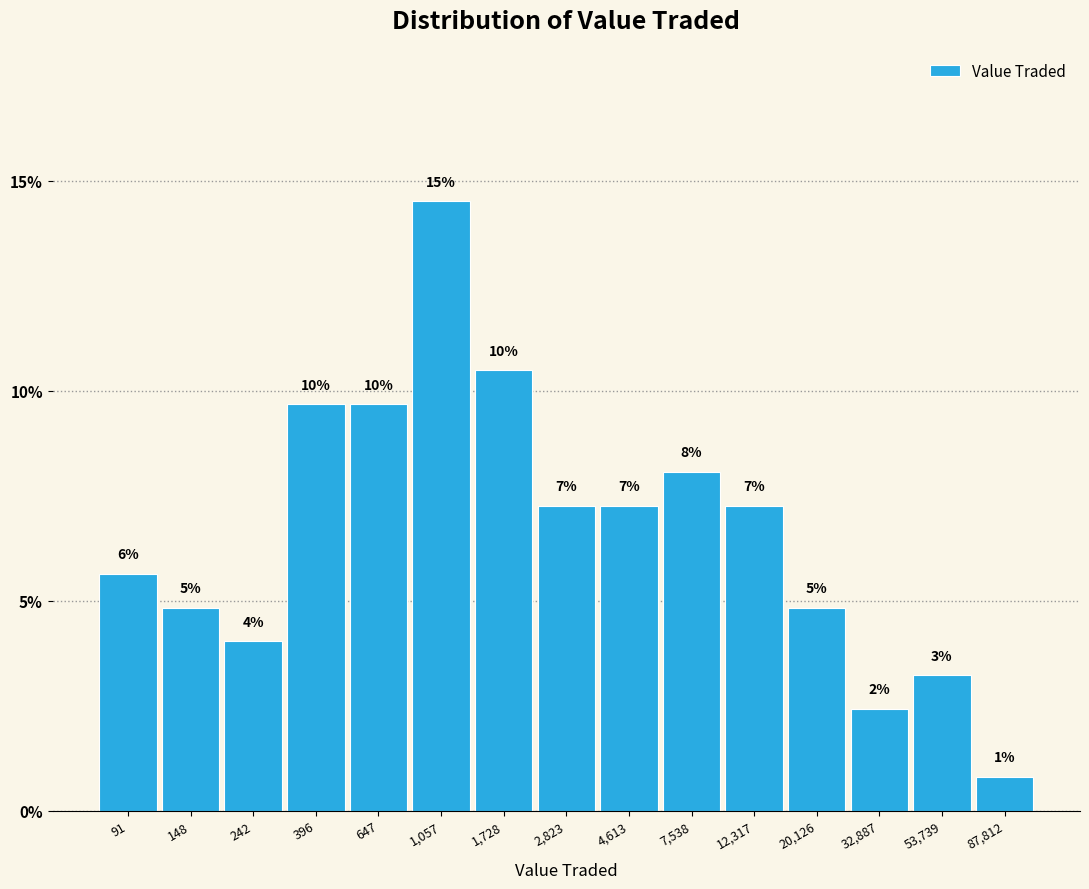

How many bars are there in total?

15